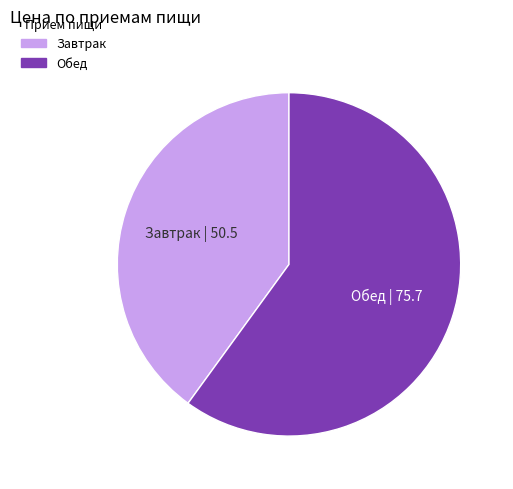

Is there any slice that represents more than half of the pie?

Yes